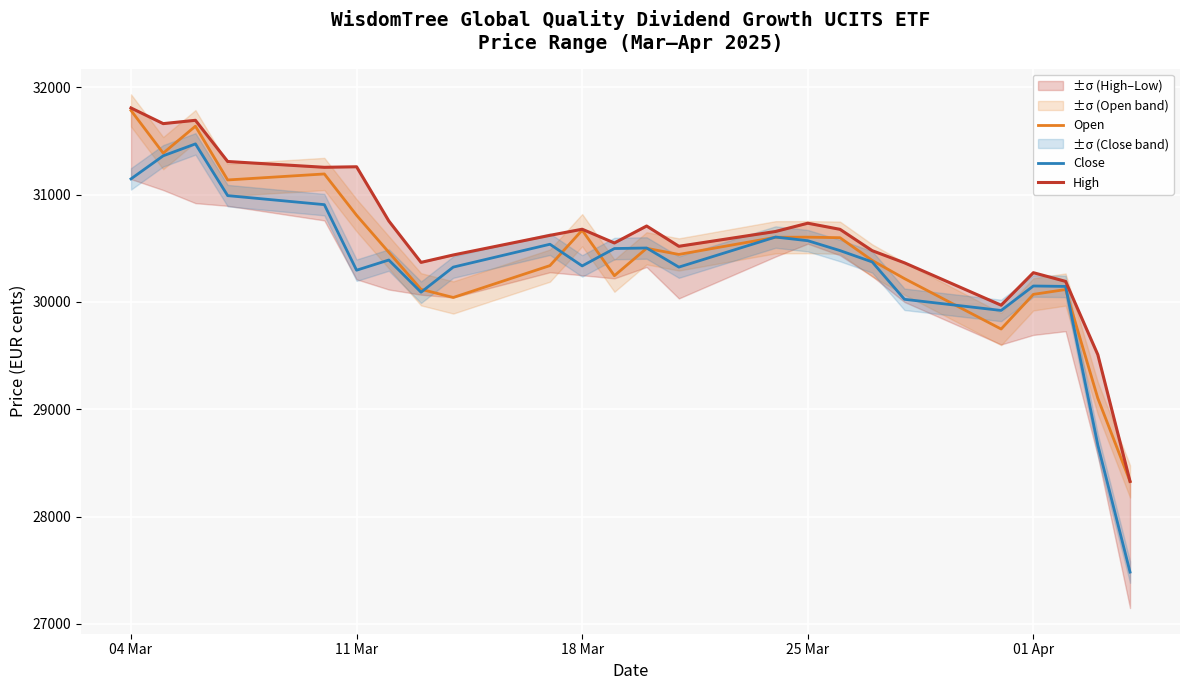

What value does the Close series have at 01 Apr, to the nearest 100?

30100